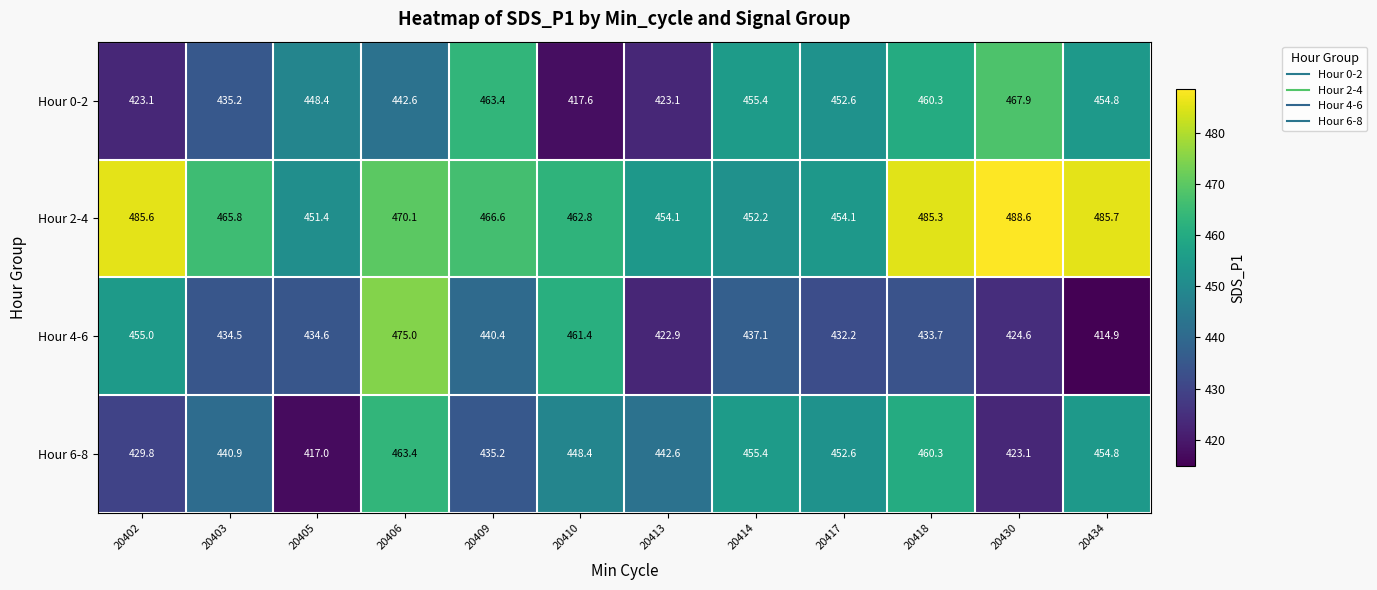

What is the sum of all Hour 6-8 values?

5323.5